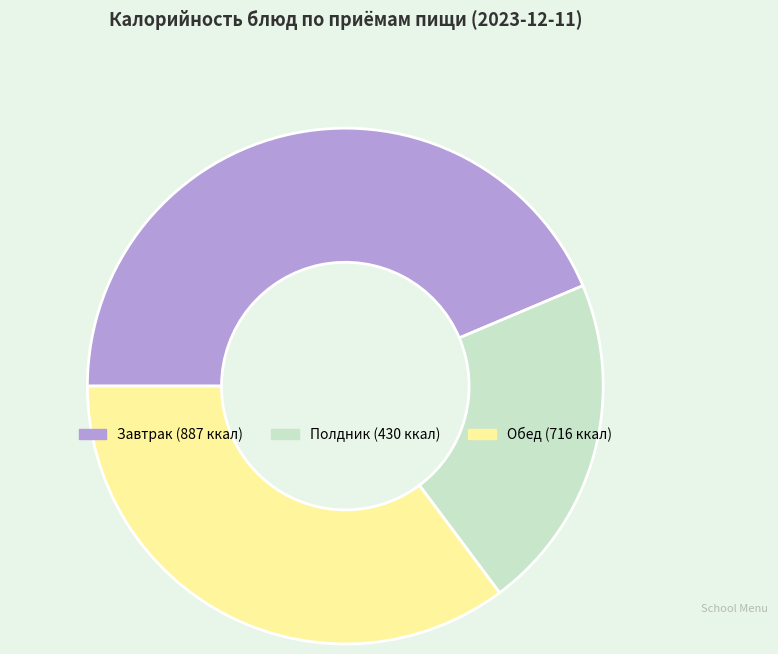

Does any single category account for the majority?

No